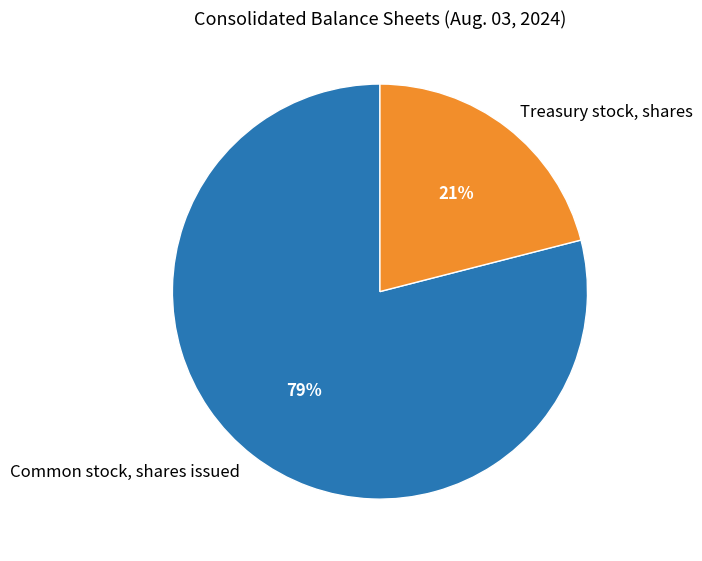

What is the smallest slice in the pie chart?

Treasury stock, shares